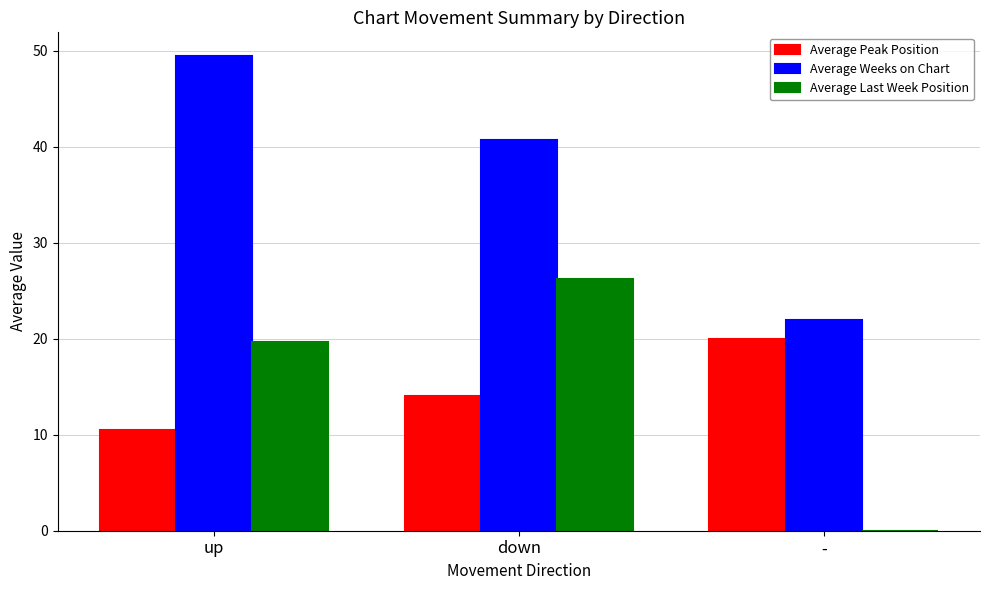

Which series has the largest total across all categories?

Average Weeks on Chart